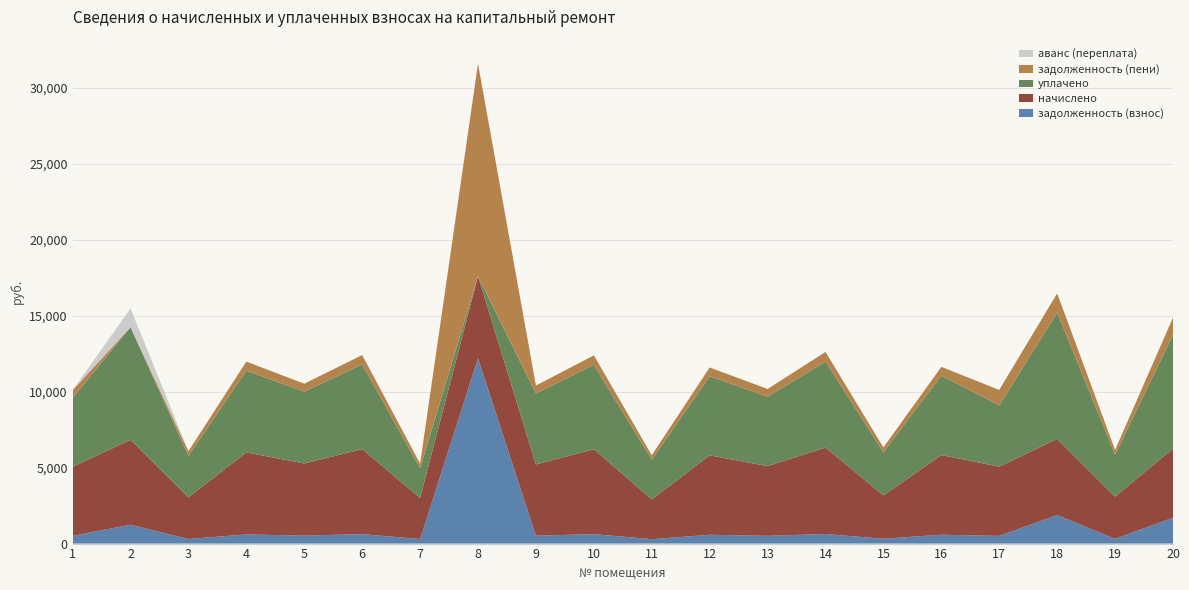

Reading right to left, transcribe all the data shown in this chart.

задолженность (взнос): 1702.2	308.8	1878.2	506.8	582.8	317.0	632.0	509.9	580.7	291.4	620.7	521.2	12195.6	301.1	621.8	526.4	600.2	304.7	1241.5	505.8
начислено: 4549.2	2779.5	5007.0	4561.6	5244.9	2853.3	5688.2	4589.3	5226.5	2622.4	5586.6	4690.9	5401.9	2710.2	5595.8	4746.2	5401.9	2742.5	5586.6	4552.4
уплачено: 7485.0	2767.7	8321.4	4035.5	5222.8	2841.2	5664.1	4569.9	5204.7	2611.3	5563.0	4671.1	0.0	1952.6	5572.2	4727.0	5379.1	2730.9	7420.4	4533.1
задолженность (пени): 1144.6	308.8	1263.0	1013.7	582.8	317.0	632.0	509.9	580.4	291.4	620.7	521.2	13996.2	300.9	621.8	526.5	600.2	304.7	0.0	505.8
аванс (переплата): 0.0	0.0	0.0	0.0	0.0	0.0	0.0	0.0	0.0	0.0	0.0	0.0	0.0	0.0	0.0	0.0	0.0	0.0	1236.7	0.0